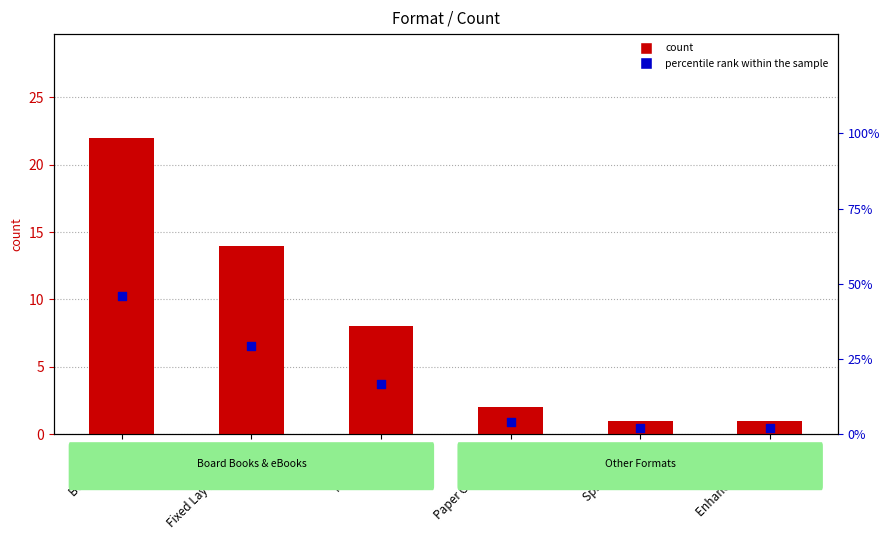

What is the total value across all series at Paper Over Board?

6.2